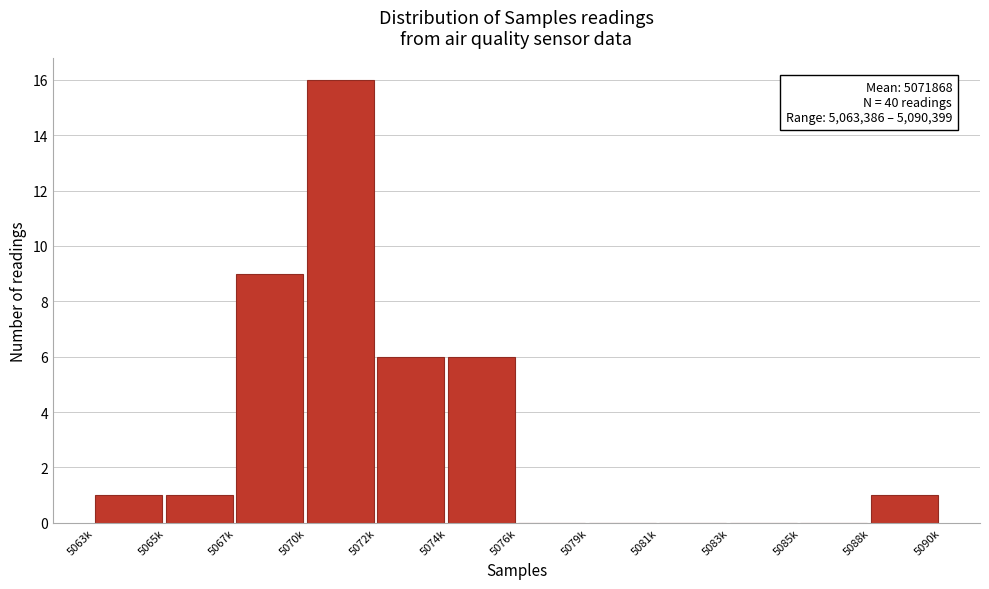

Reading right to left, transcribe all the data shown in this chart.

5088k=1	5085k=0	5083k=0	5081k=0	5079k=0	5076k=0	5074k=6	5072k=6	5070k=16	5067k=9	5065k=1	5063k=1